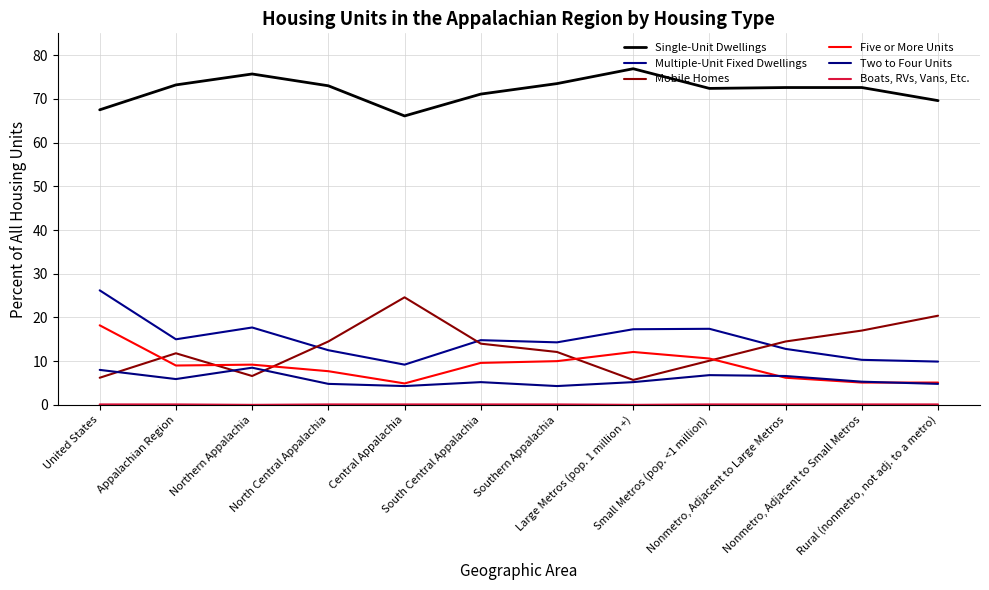

How many lines are shown in the chart?

6